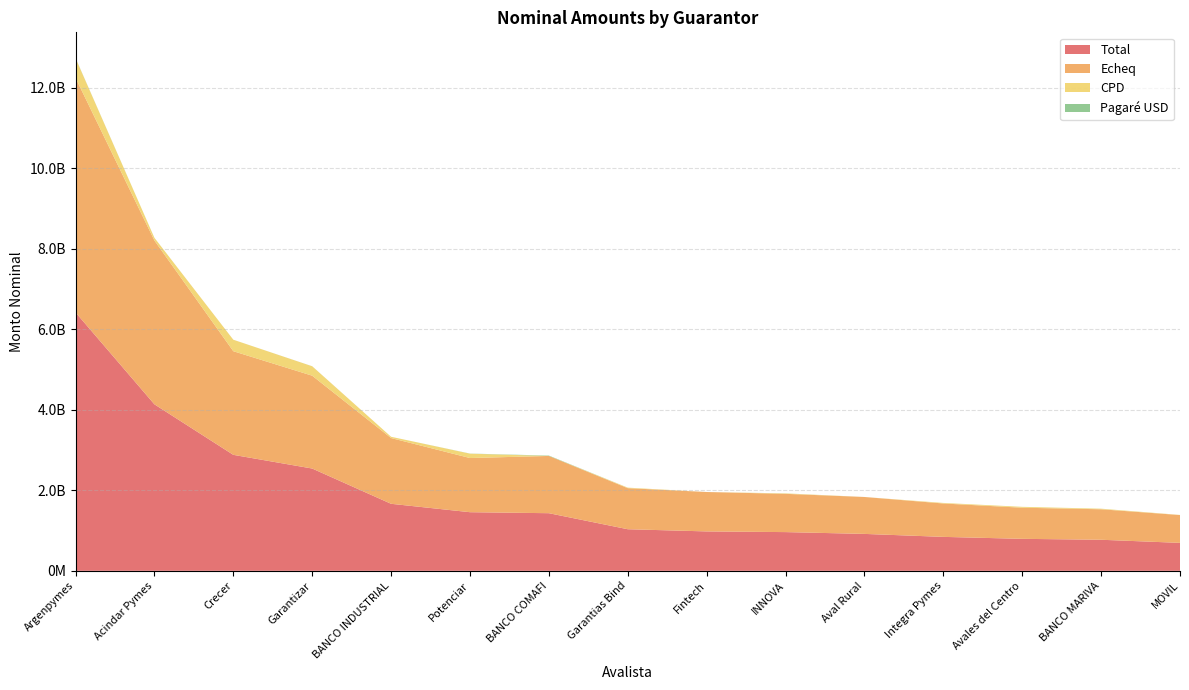

Reading left to right, list all the values displayed in this chart.

Total: Argenpymes=6419078738.4	Acindar Pymes=4135760829.2	Crecer=2880796060.2	Garantizar=2540793189.8	BANCO INDUSTRIAL=1664687061.1	Potenciar=1456125232.0	BANCO COMAFI=1431272131.8	Garantias Bind=1033077720.8	Fintech=978775418.2	INNOVA=961816067.3	Aval Rural=916959483.7	Integra Pymes=843009811.6	Avales del Centro=794513978.5	BANCO MARIVA=771585099.1	MOVIL=694202989.8
Echeq: Argenpymes=5825931876.9	Acindar Pymes=4068180074.0	Crecer=2574102001.0	Garantizar=2306050889.7	BANCO INDUSTRIAL=1633126323.2	Potenciar=1345414952.4	BANCO COMAFI=1422177131.8	Garantias Bind=1020141409.6	Fintech=978704818.2	INNOVA=949979762.0	Aval Rural=916794483.7	Integra Pymes=829347811.6	Avales del Centro=772847906.4	BANCO MARIVA=757083265.8	MOVIL=690726450.5
CPD: Argenpymes=488407729.5	Acindar Pymes=67023755.1	Crecer=284919059.2	Garantizar=233830883.0	BANCO INDUSTRIAL=31560737.9	Potenciar=107804994.5	BANCO COMAFI=0.0	Garantias Bind=12846311.2	Fintech=0.0	INNOVA=10836305.3	Aval Rural=0.0	Integra Pymes=13500000.0	Avales del Centro=21606072.2	BANCO MARIVA=13801833.3	MOVIL=3476539.2
Pagaré USD: Argenpymes=4739132.0	Acindar Pymes=557000.0	Crecer=275000.0	Garantizar=911417.0	BANCO INDUSTRIAL=0.0	Potenciar=2905285.0	BANCO COMAFI=9095000.0	Garantias Bind=90000.0	Fintech=70600.0	INNOVA=1000000.0	Aval Rural=165000.0	Integra Pymes=162000.0	Avales del Centro=60000.0	BANCO MARIVA=700000.0	MOVIL=0.0